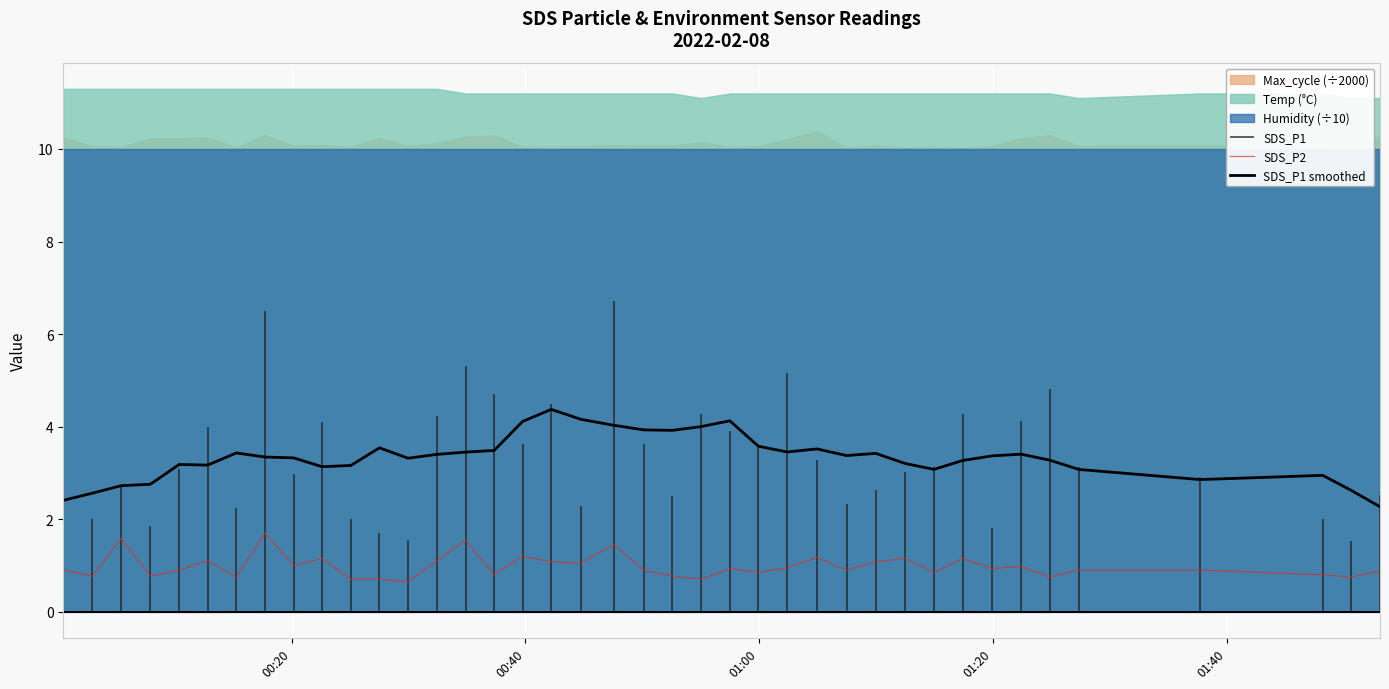

True or false: SDS_P2 and SDS_P1 smoothed intersect in this chart.

False